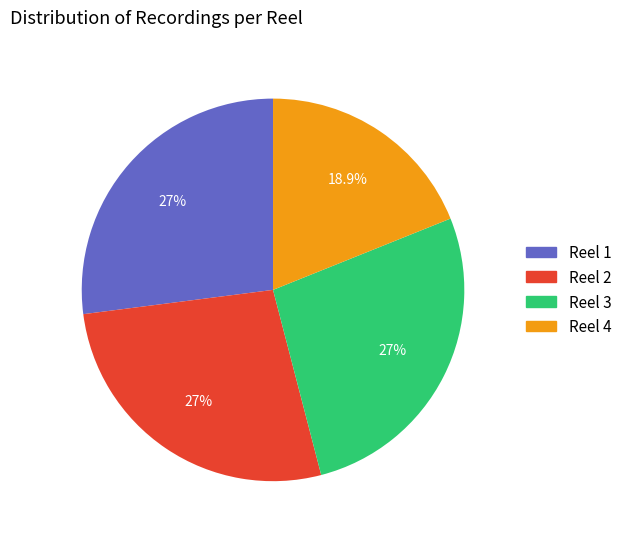

To the nearest percent, what is the average slice percentage?

25%